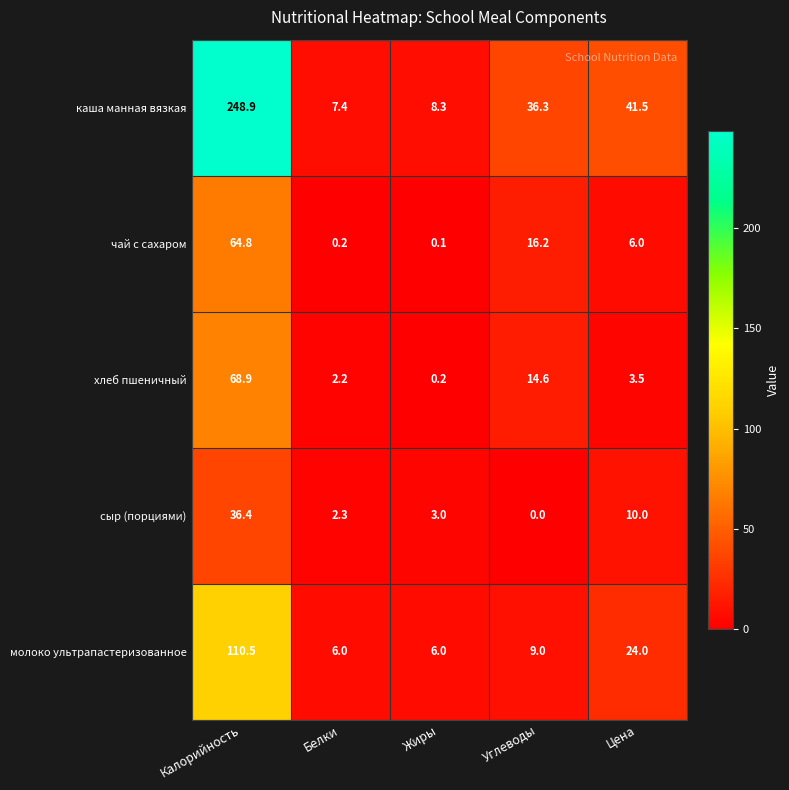

List the series in order of their peak value, highest first.

каша манная вязкая, молоко ультрапастеризованное, хлеб пшеничный, чай с сахаром, сыр (порциями)